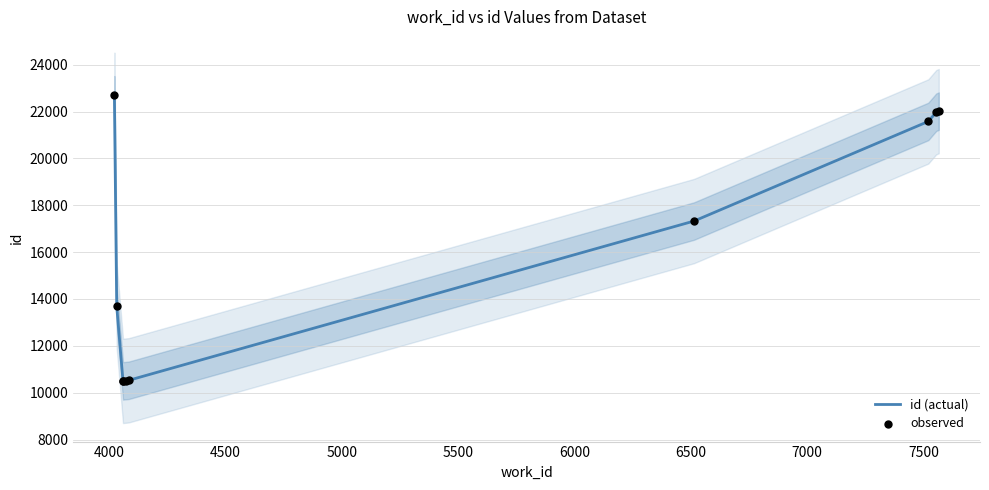

Which series contains the lowest Y value?

id (actual)